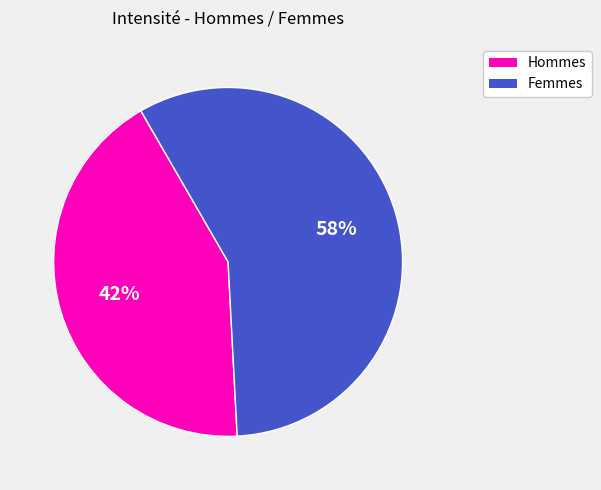

To the nearest percent, what is the average slice percentage?

50%